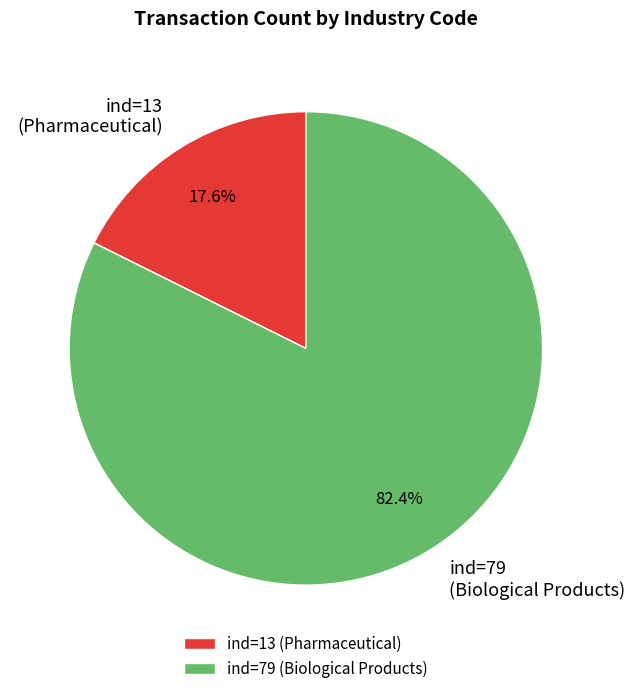

The ind=79 (Biological Products) slice represents 77% of the pie. True or false?

False